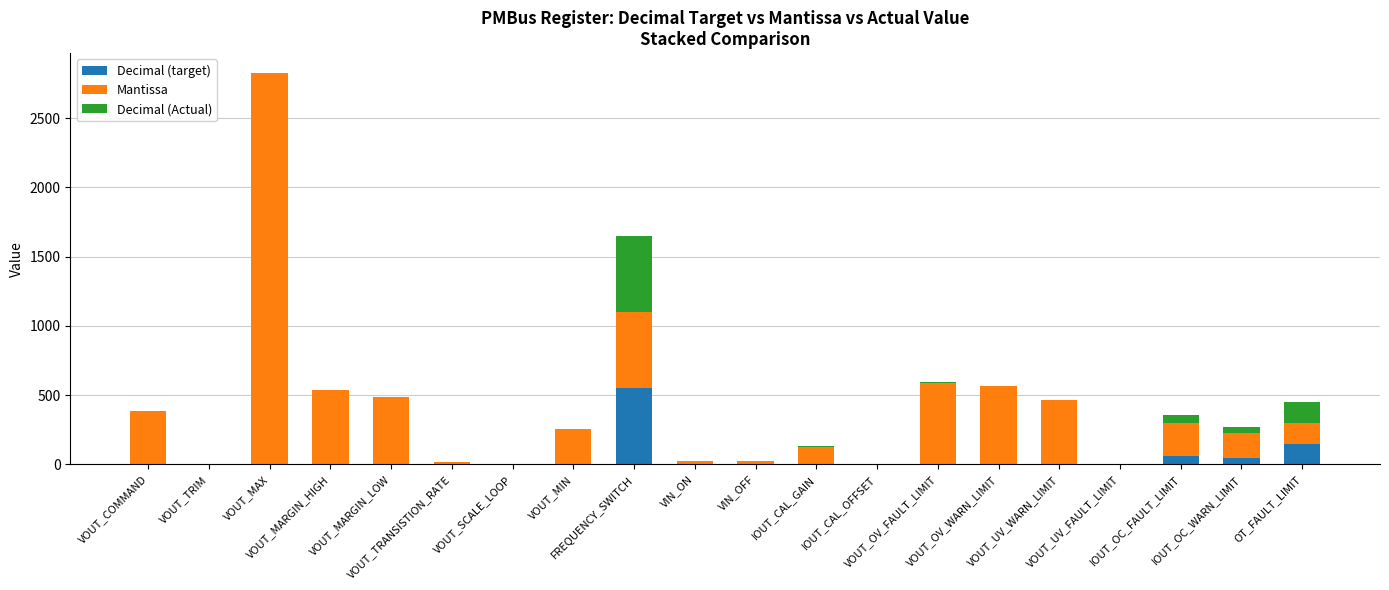

What is the sum of all Decimal (target) values?

828.6